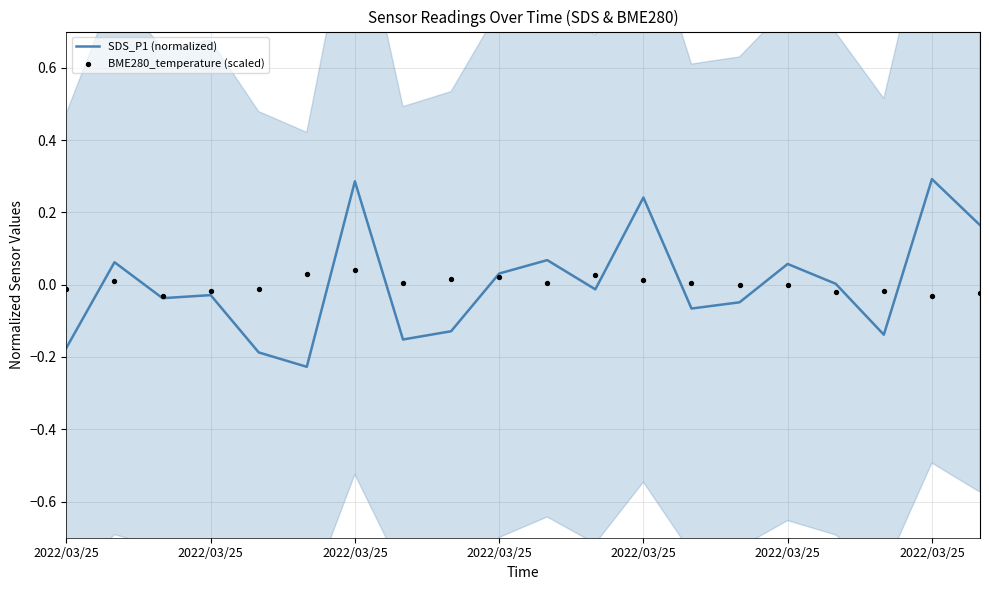

Which series contains the lowest Y value?

SDS_P1 (normalized)